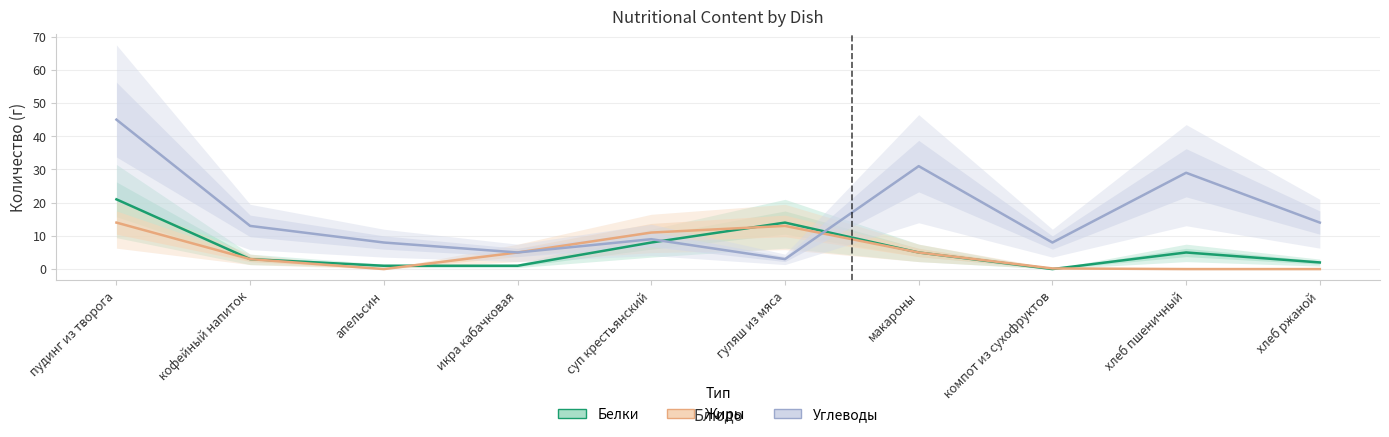

What is the greatest value displayed?

45.0